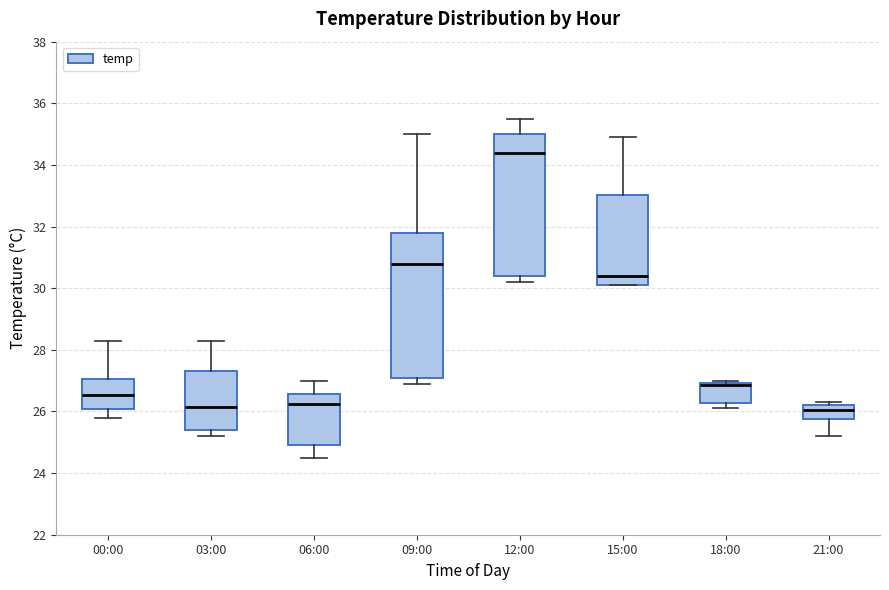

Reading left to right, read every box against the y-axis: the position of its median line, the range the box covers, and the ends of its whiskers. The values are not printed on the chart, so give them approximately, as read against the axis.

00:00: median 26.6, box 26.0 to 27.0, whiskers 25.8 to 28.4
03:00: median 26.2, box 25.4 to 27.4, whiskers 25.2 to 28.4
06:00: median 26.2, box 25.0 to 26.6, whiskers 24.6 to 27.0
09:00: median 30.8, box 27.2 to 31.8, whiskers 27.0 to 35.0
12:00: median 34.4, box 30.4 to 35.0, whiskers 30.2 to 35.6
15:00: median 30.4, box 30.2 to 33.0, whiskers 30.2 to 35.0
18:00: median 26.8, box 26.2 to 27.0, whiskers 26.2 (just below the box's lower edge) to 27.0 (just above the box's upper edge)
21:00: median 26.0, box 25.8 to 26.2, whiskers 25.2 to 26.4